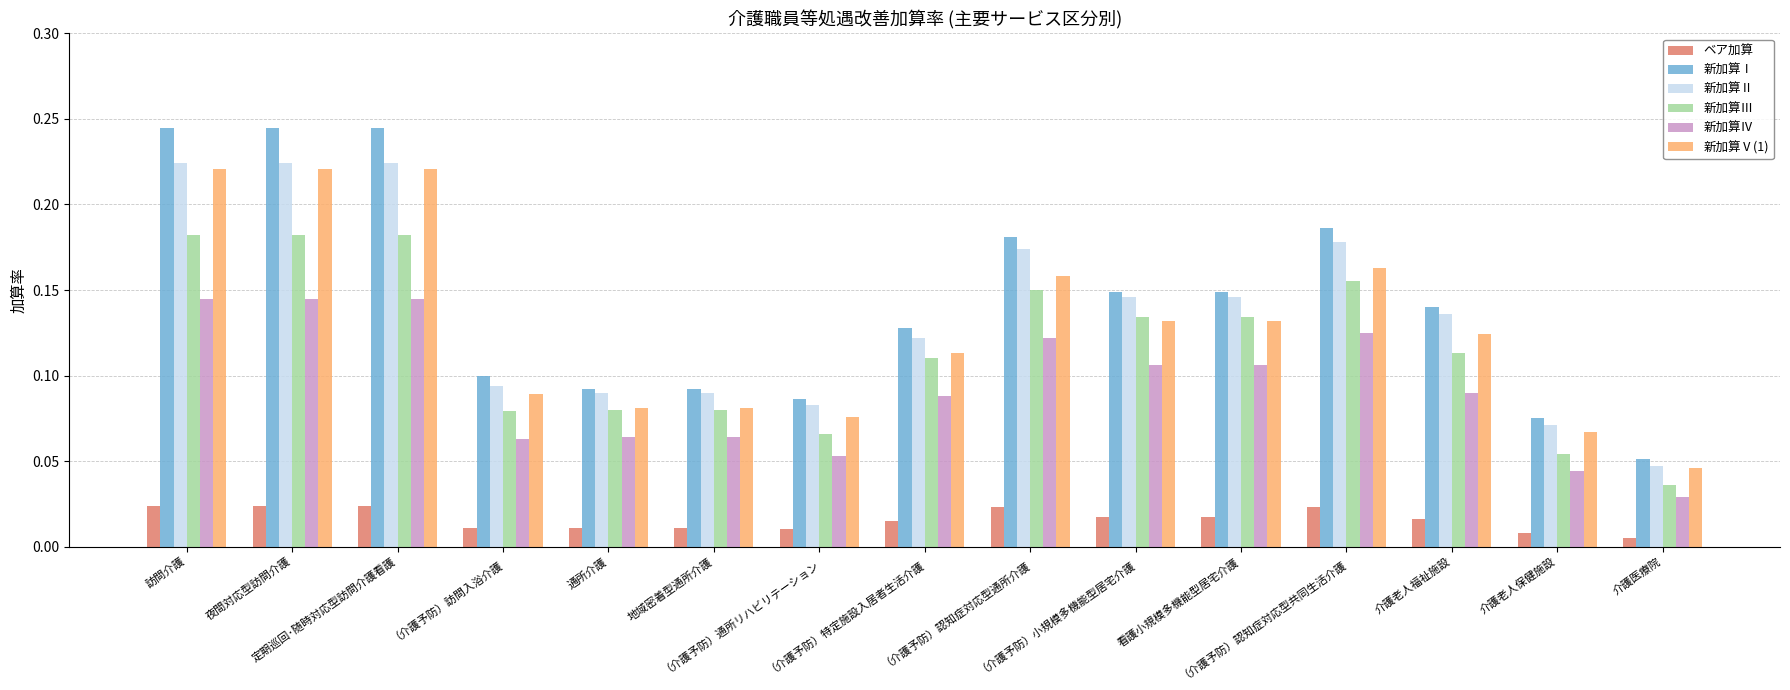

At how many categories does at least one series exceed 0?

15